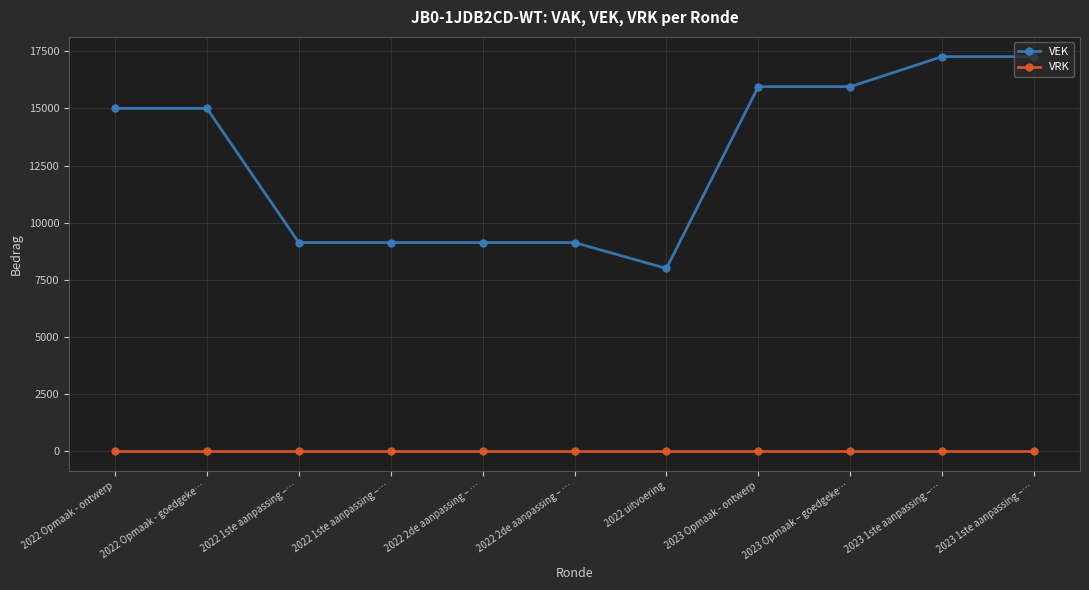

True or false: VEK and VRK cross at least once.

False